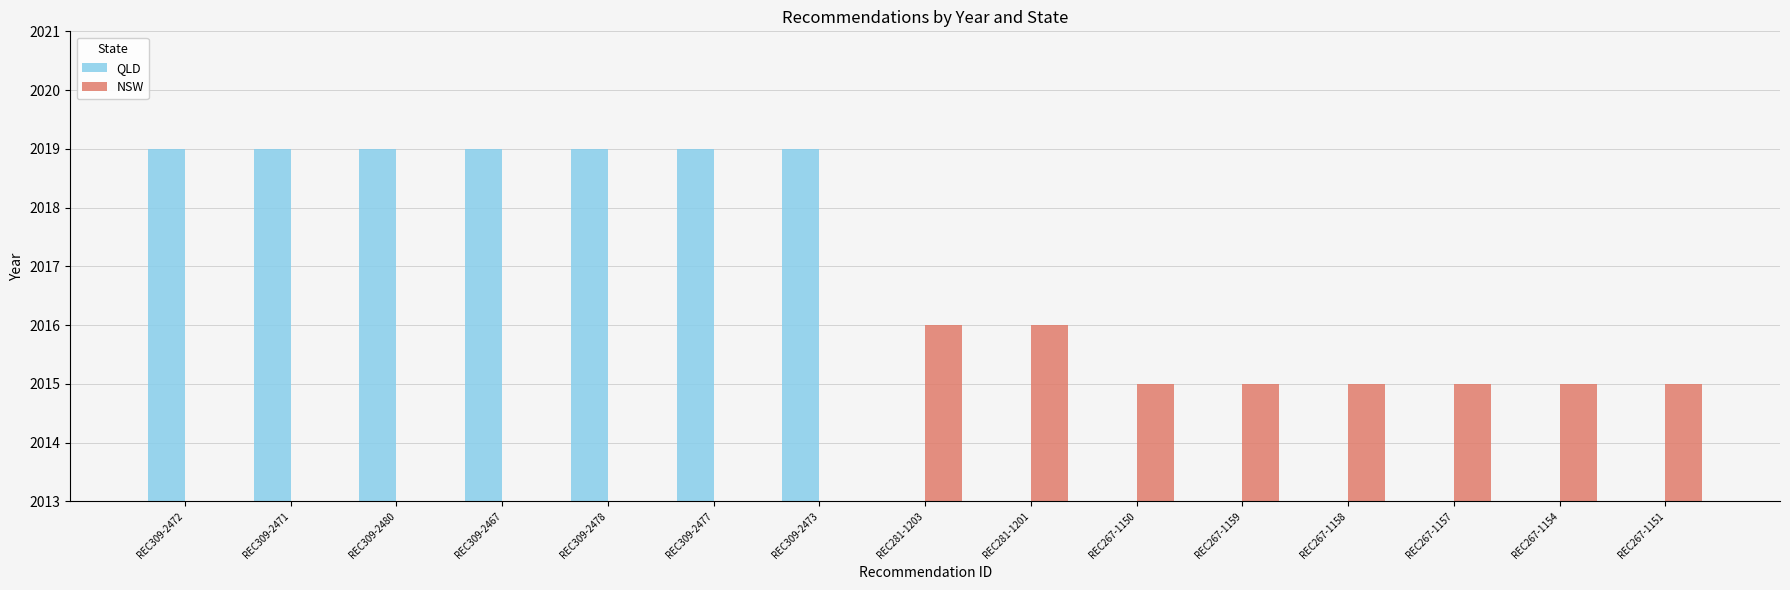

What is the label of the 4th bar from the left?

REC309-2467